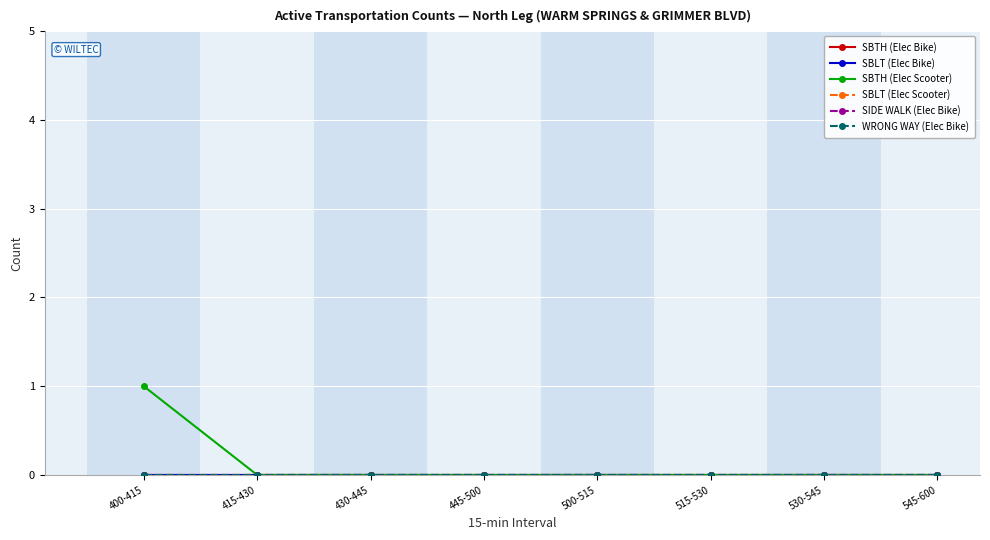

Which series has the largest range (max minus min)?

SBTH (Elec Scooter)